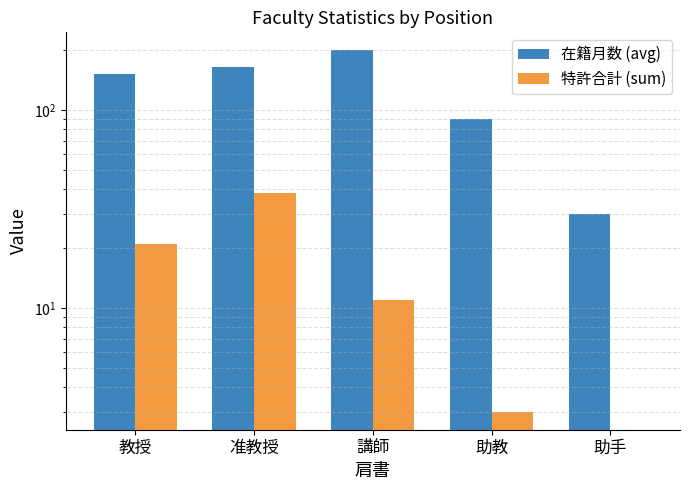

Rank the series by their average value, from lowest to highest.

特許合計 (sum), 在籍月数 (avg)